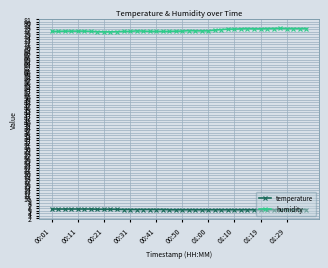

True or false: humidity has more than 0 interior local peaks.

True